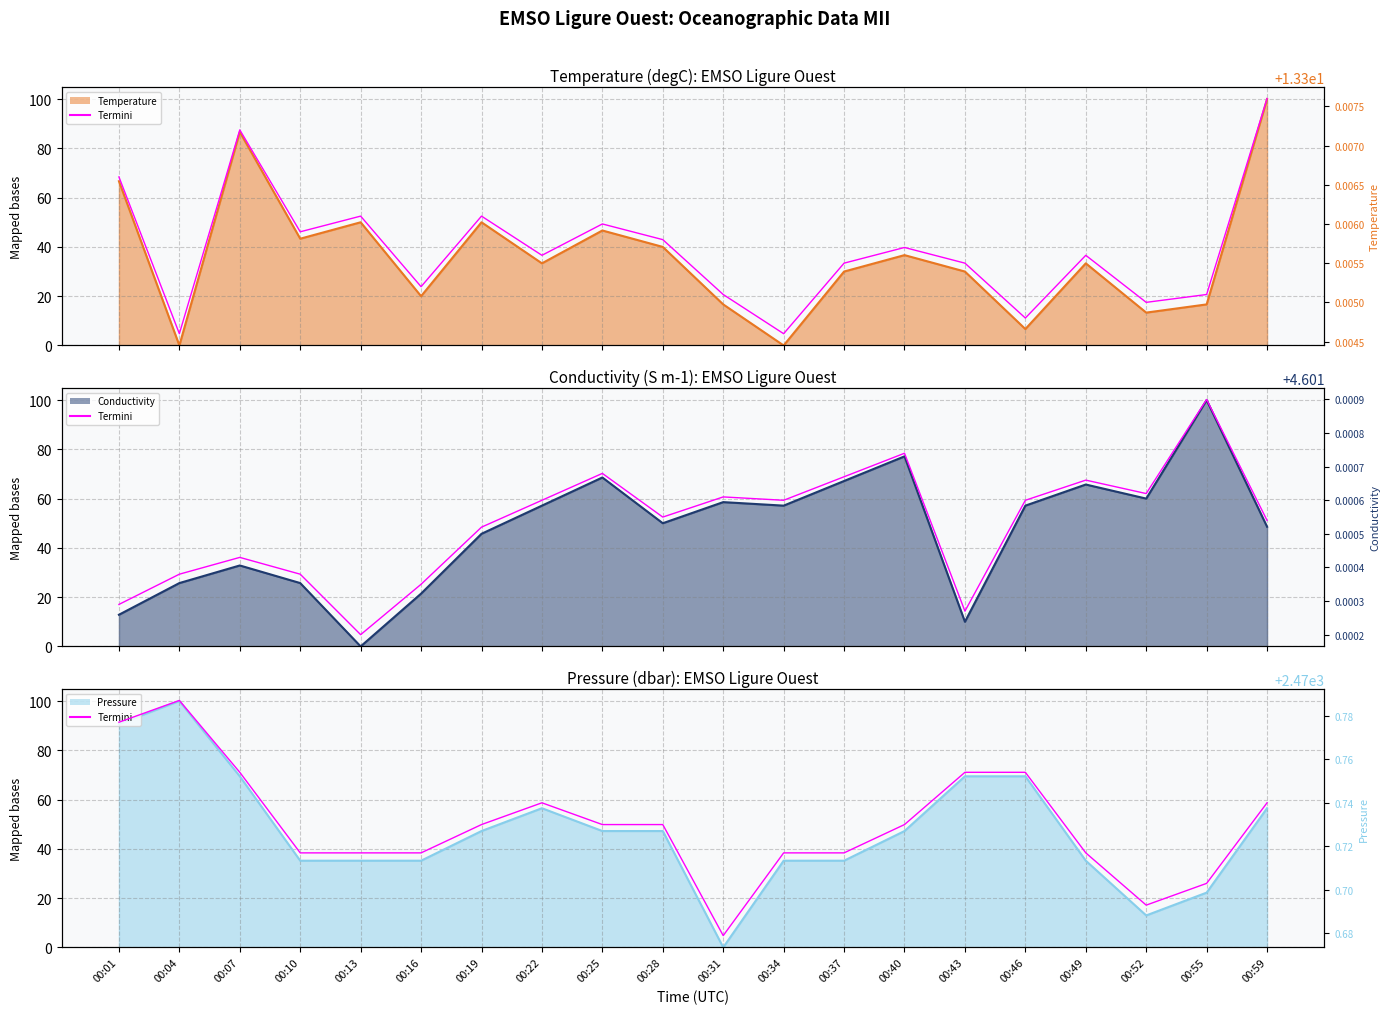

Which series changed the most between 00:25 and 00:37?

Temperature line